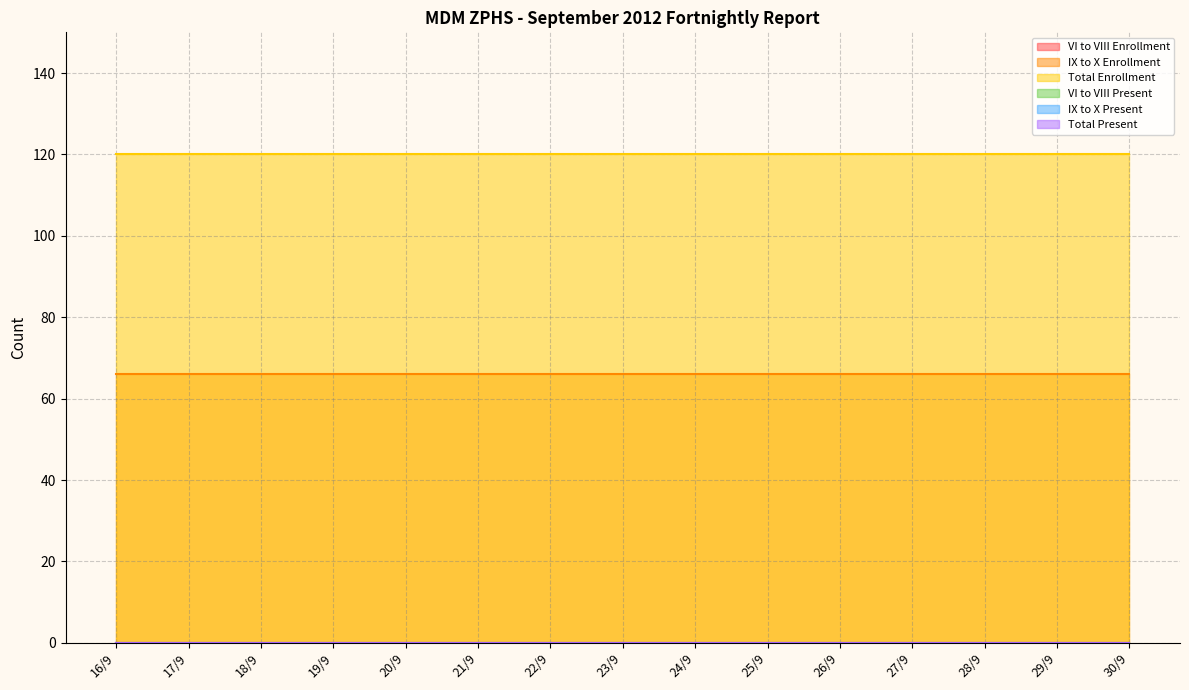

At which category does the chart reach its minimum across all series?

16/9